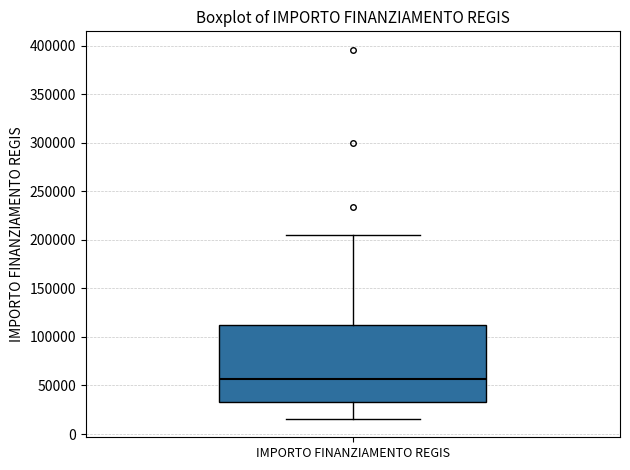

Read this box plot against the y-axis: the position of the median line, the range covered by the box, and the ends of both whiskers. The values are not printed on the chart, so give them approximately, as read against the axis.

median 55000, box 35000 to 115000, whiskers 15000 to 205000